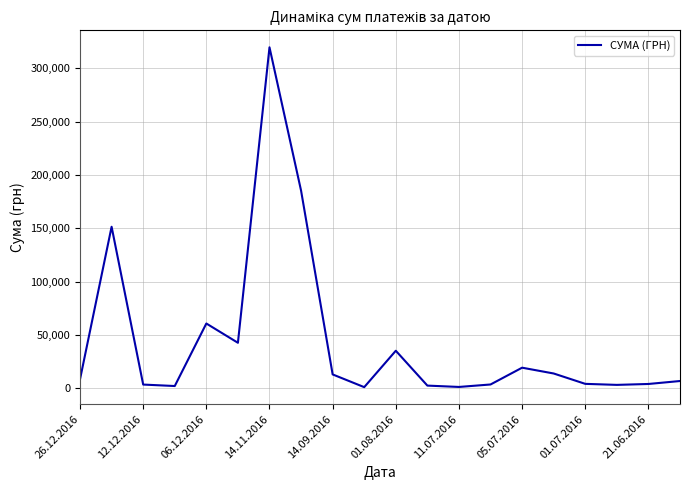

What is the difference between the maximum and minimum values?

318577.0